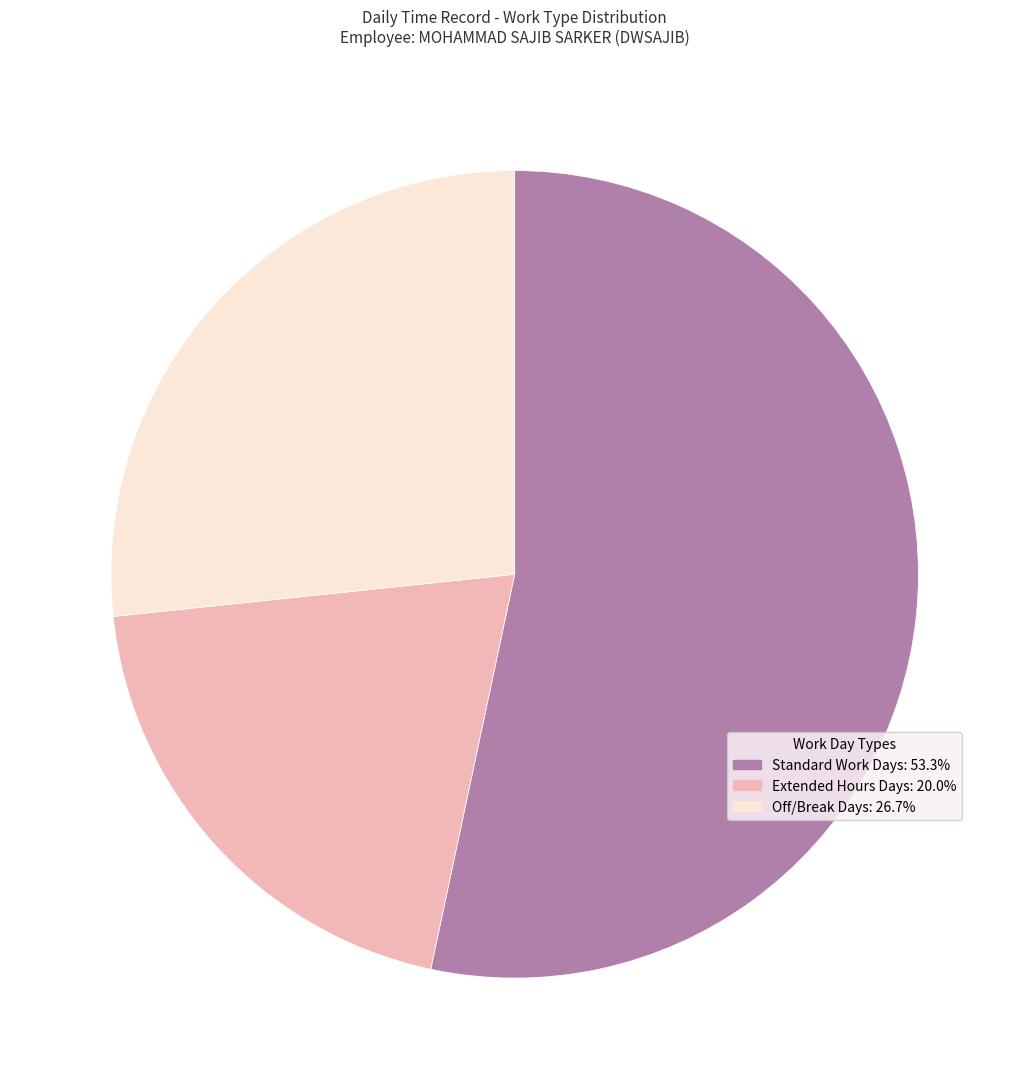

How many segments does this pie chart have?

3